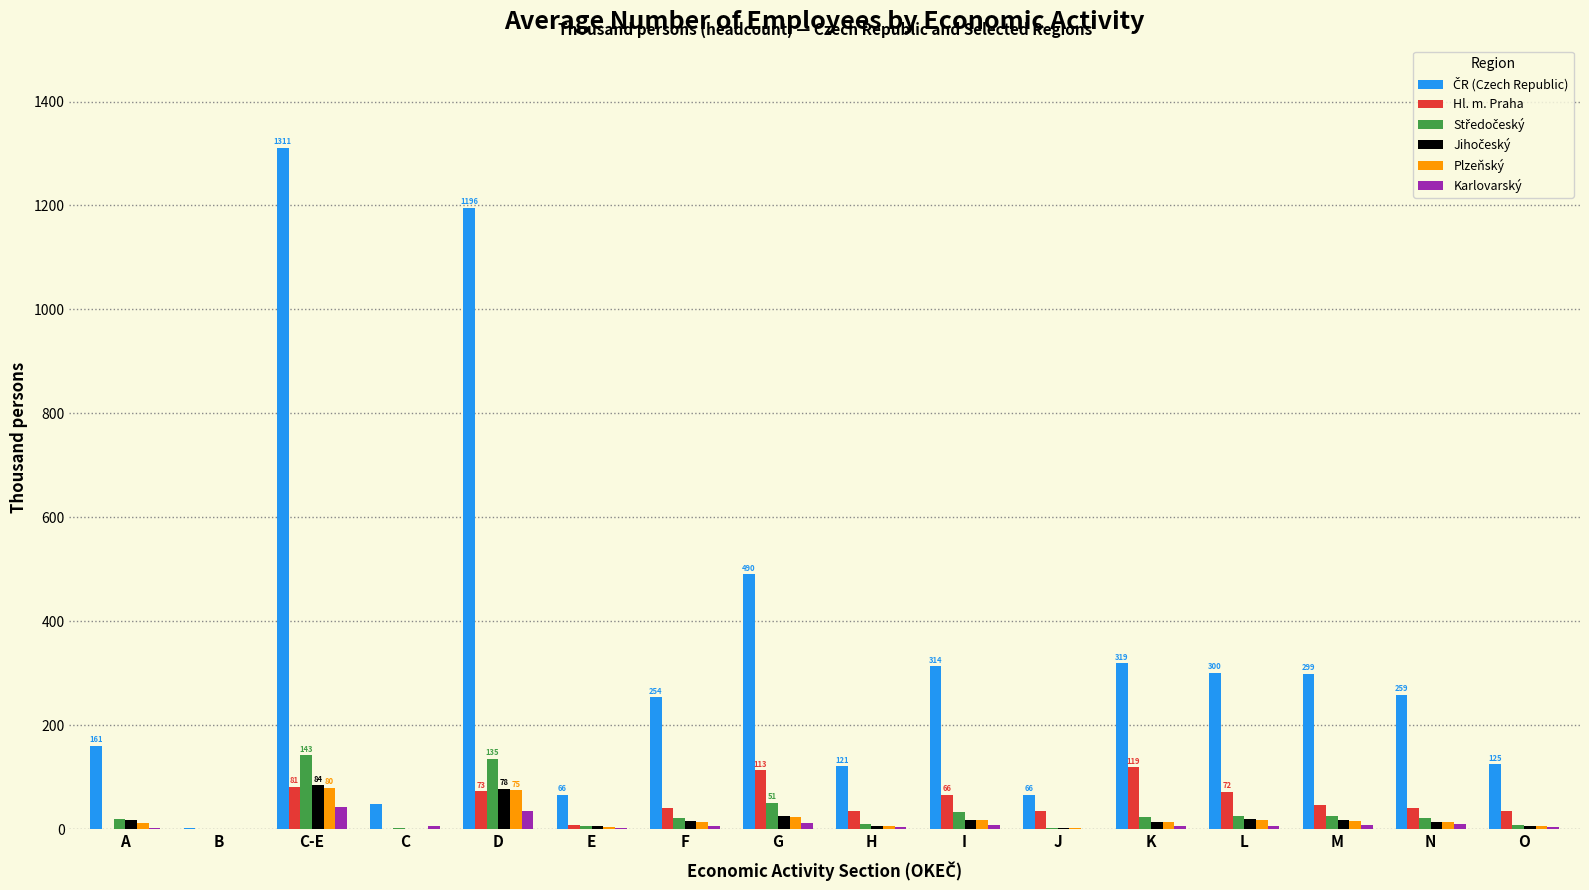

How many series are shown in this chart?

6